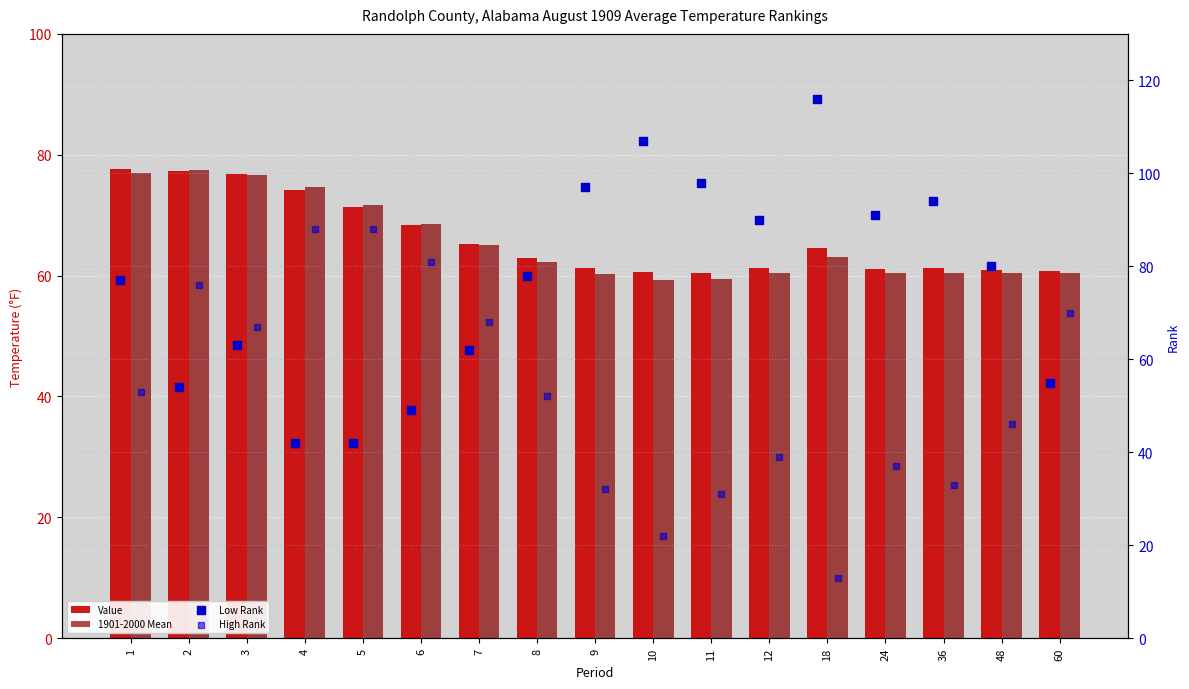

At which category is the sum across all series the highest?

2